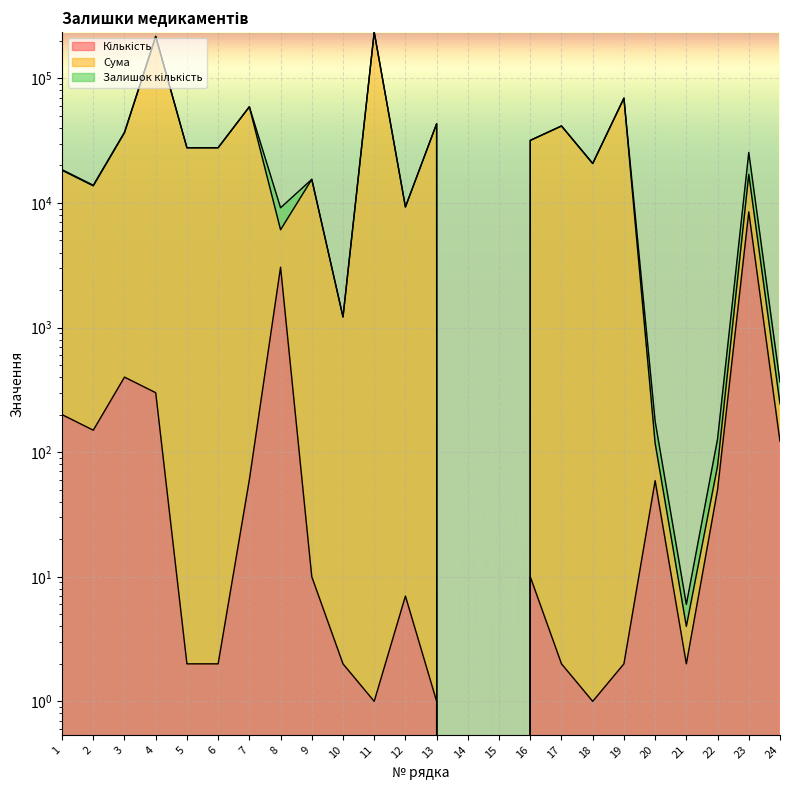

Between 11 and 13, which is larger?

11